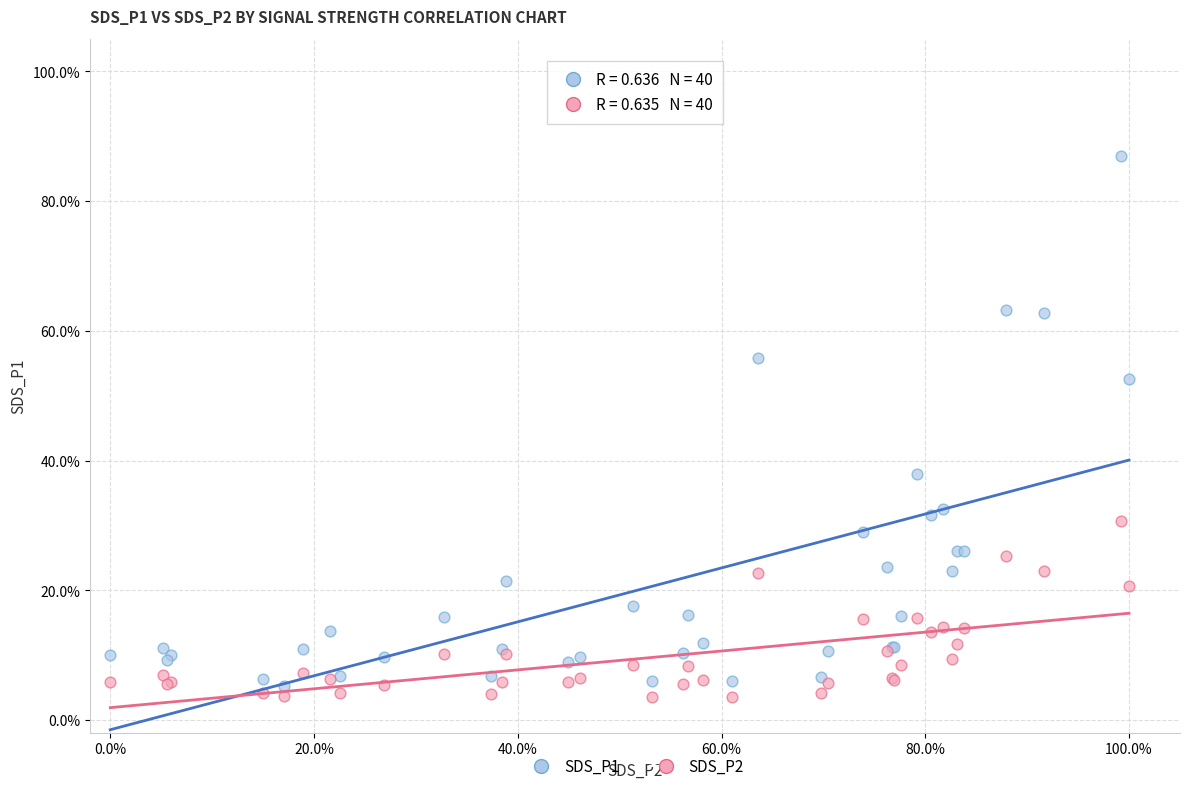

Which series has the largest Y range (max minus min)?

SDS_P1